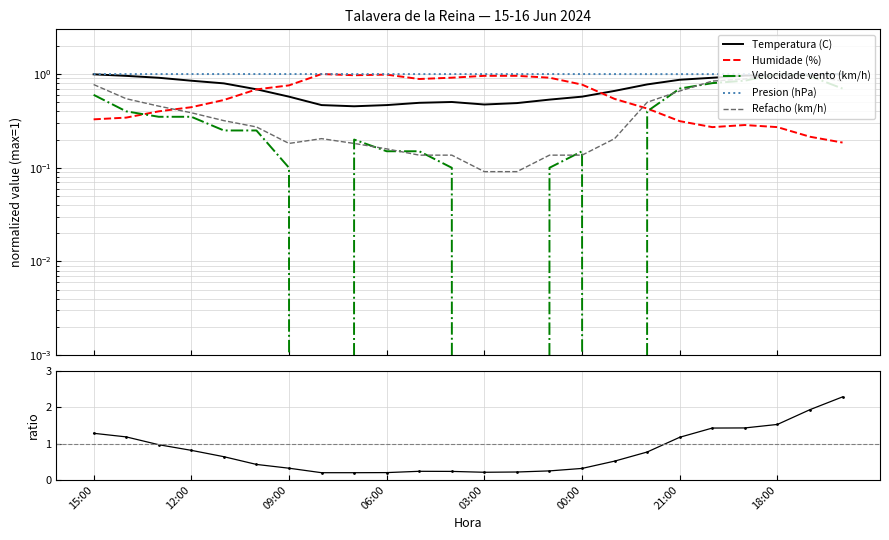

Which series has the largest range (max minus min)?

Temp/Humid ratio